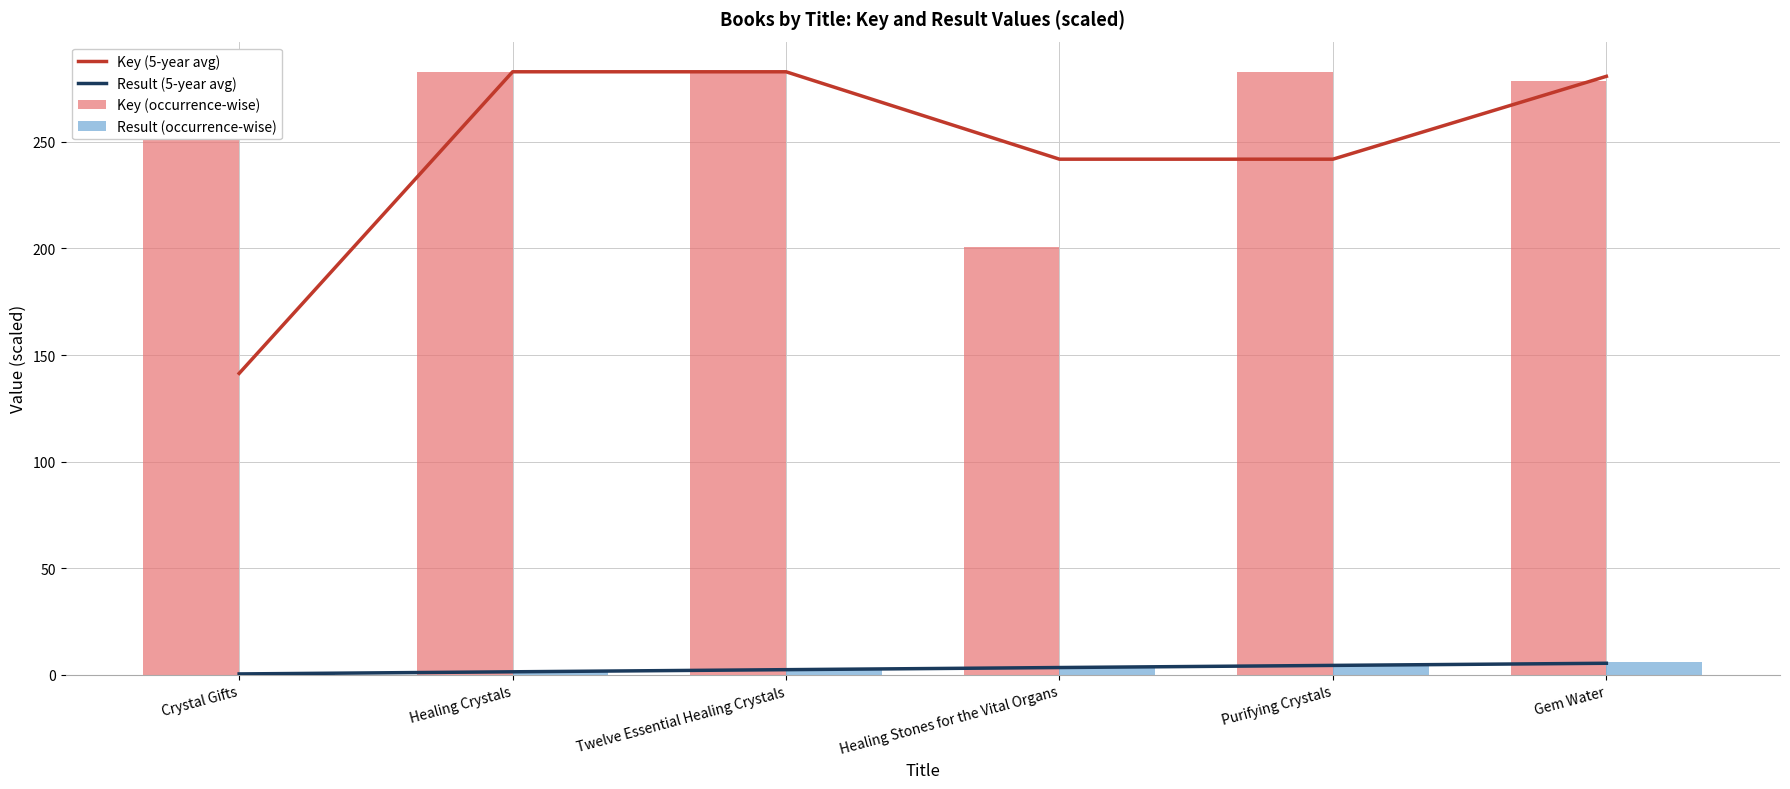

Which has a higher value, Healing Crystals or Crystal Gifts?

Healing Crystals